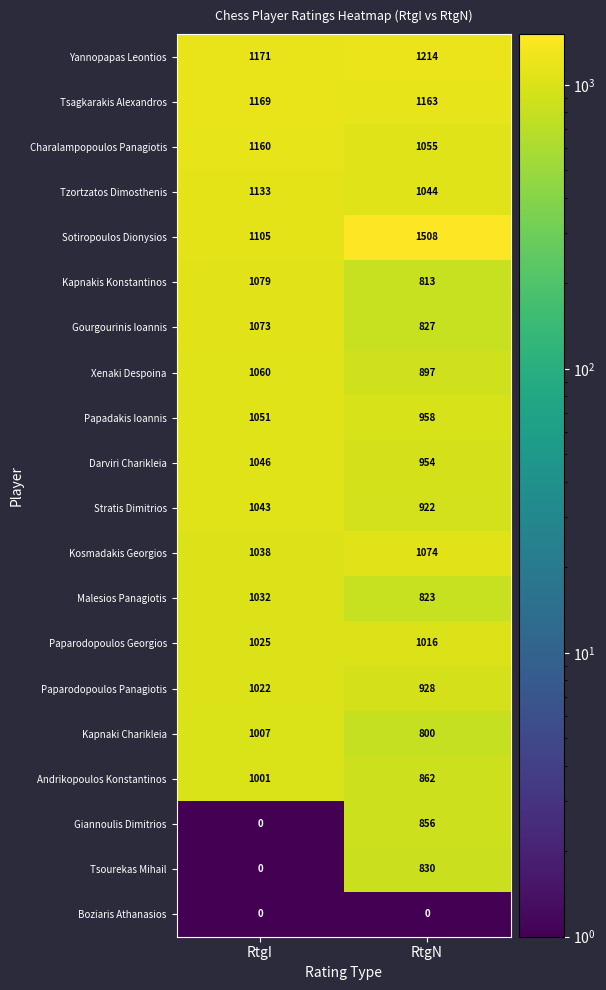

At which label is Tzortzatos Dimosthenis closest to 1088?

RtgN